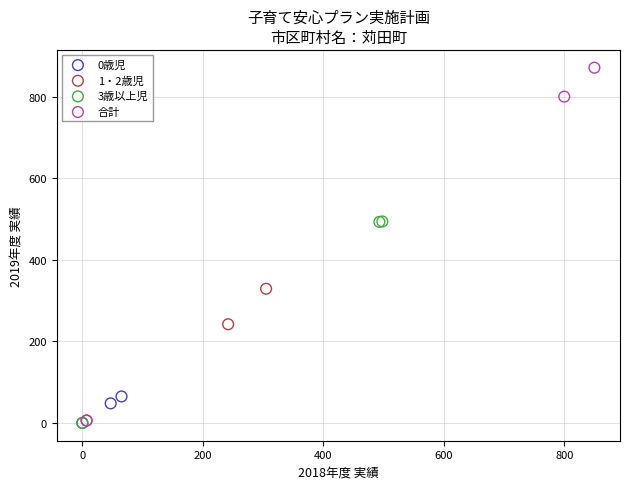

Which series reaches the maximum Y coordinate?

合計